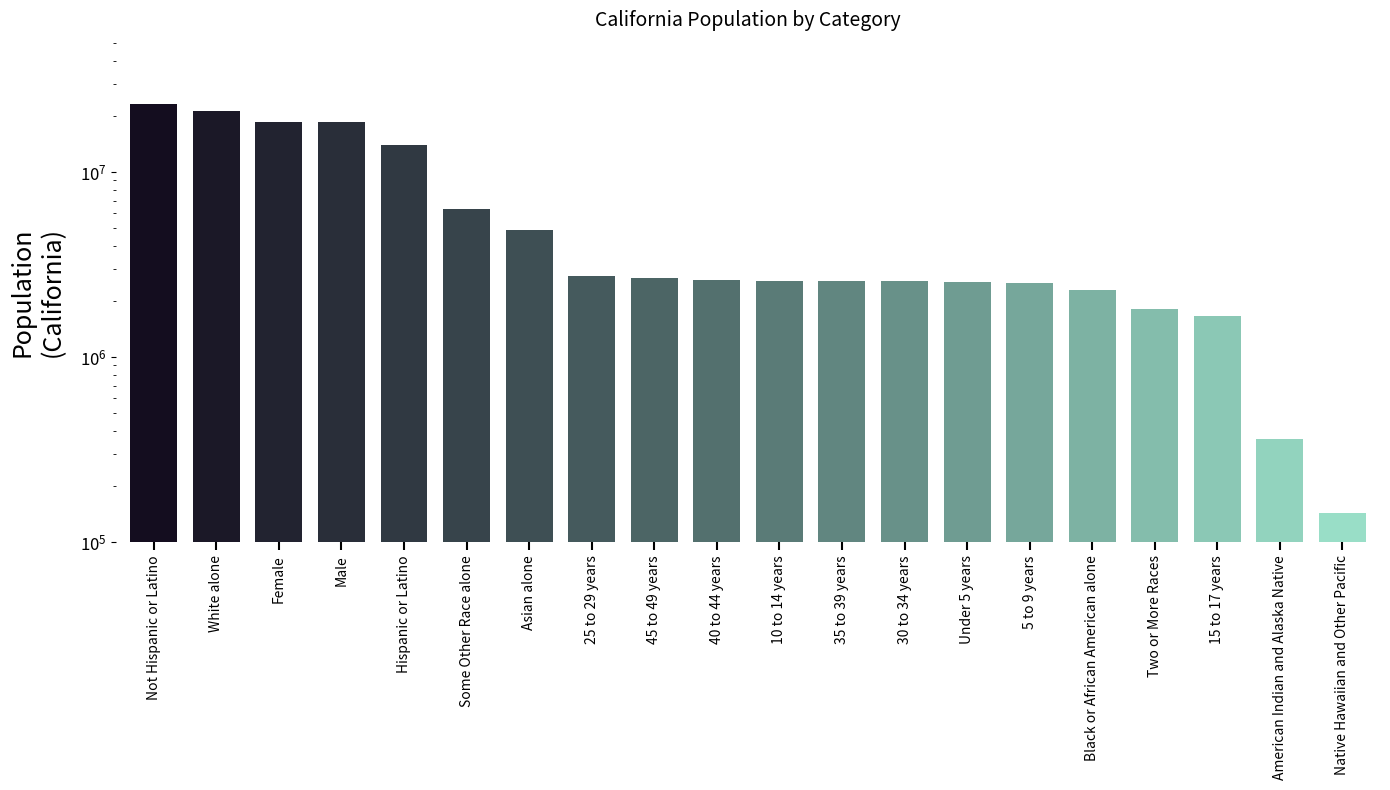

At which label does the data first exceed 2609131?

Not Hispanic or Latino